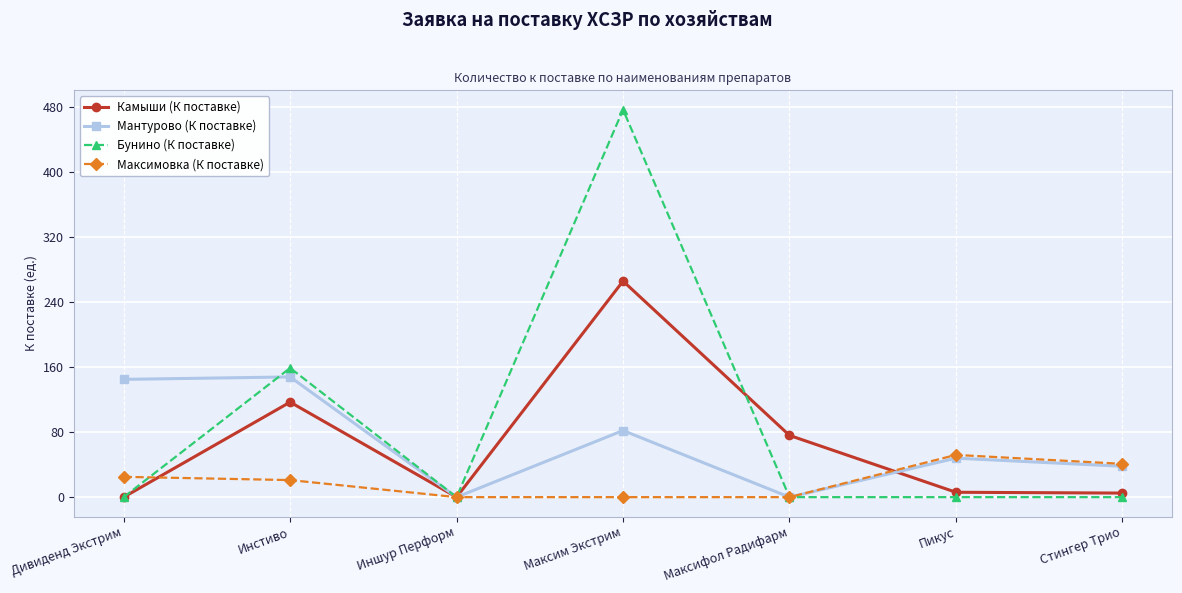

Where is Камыши (К поставке) nearest to the value 133?

Инстиво